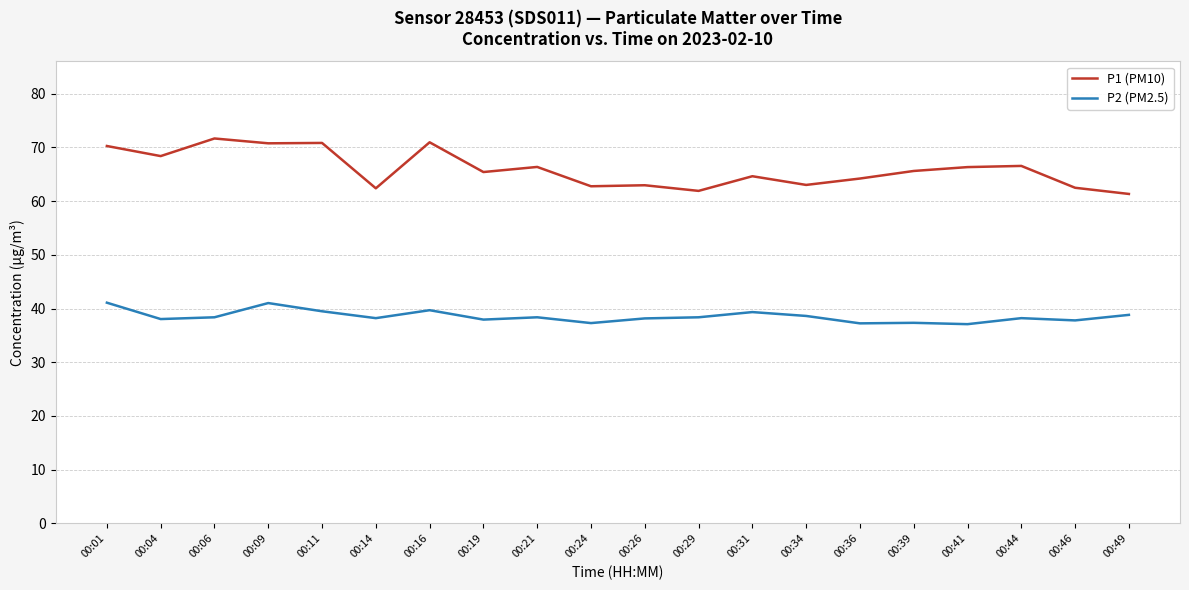

True or false: P1 (PM10) and P2 (PM2.5) cross at least once.

False